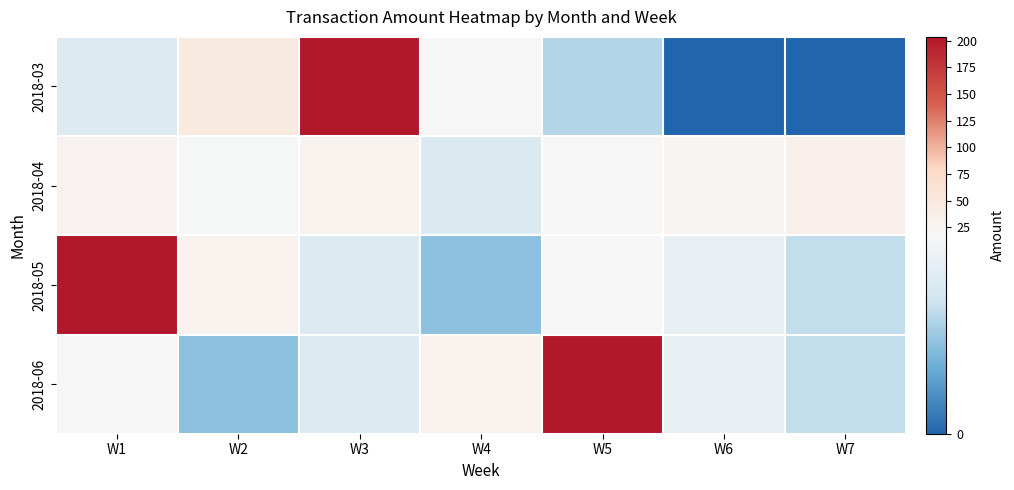

Reading left to right, transcribe all the data shown in this chart.

2018-03: W1=13.5	W2=45.5	W3=203.0	W4=18.6	W5=10.0	W6=0.0	W7=0.0
2018-04: W1=27.1	W2=17.3	W3=28.4	W4=13.3	W5=17.6	W6=24.1	W7=33.9
2018-05: W1=203.7	W2=30.0	W3=13.6	W4=7.8	W5=17.8	W6=15.2	W7=10.8
2018-06: W1=17.8	W2=7.8	W3=13.6	W4=30.0	W5=203.7	W6=15.2	W7=10.8